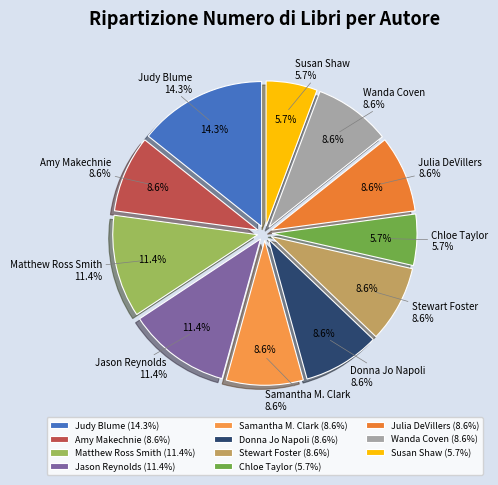

Does any single category account for the majority?

No